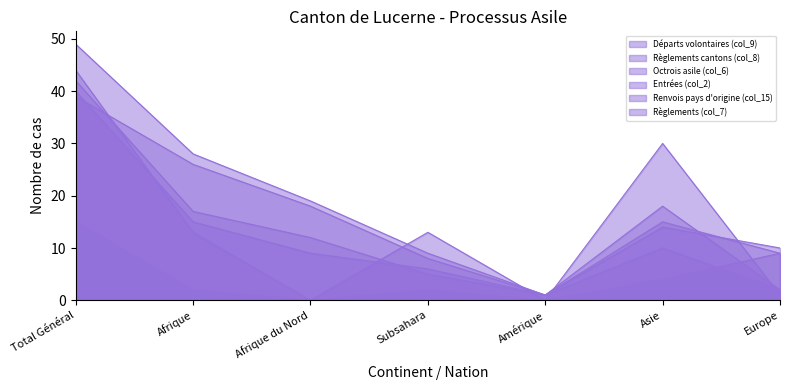

What are all the series names shown in the legend?

Départs volontaires (col_9), Règlements cantons (col_8), Octrois asile (col_6), Entrées (col_2), Renvois pays d'origine (col_15), Règlements (col_7)